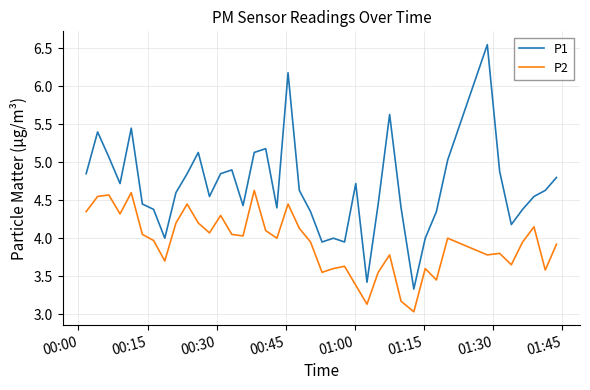

True or false: P2 and P1 cross at least once.

False